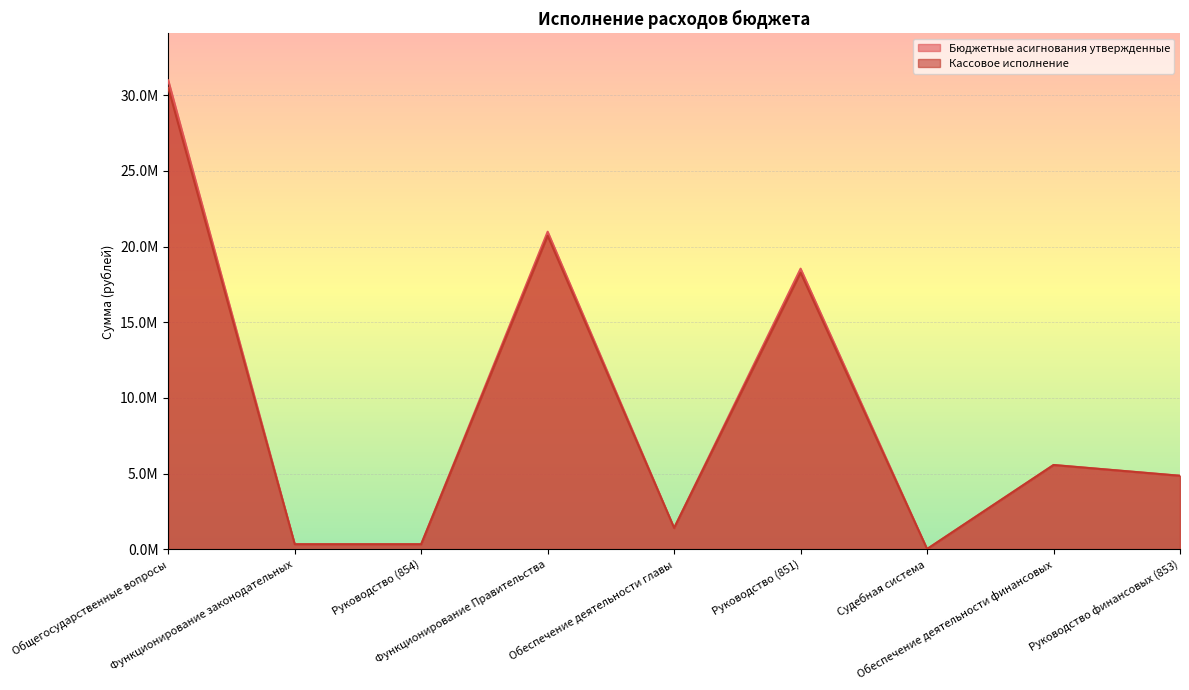

Which label corresponds to the largest value in the chart?

Общегосударственные вопросы